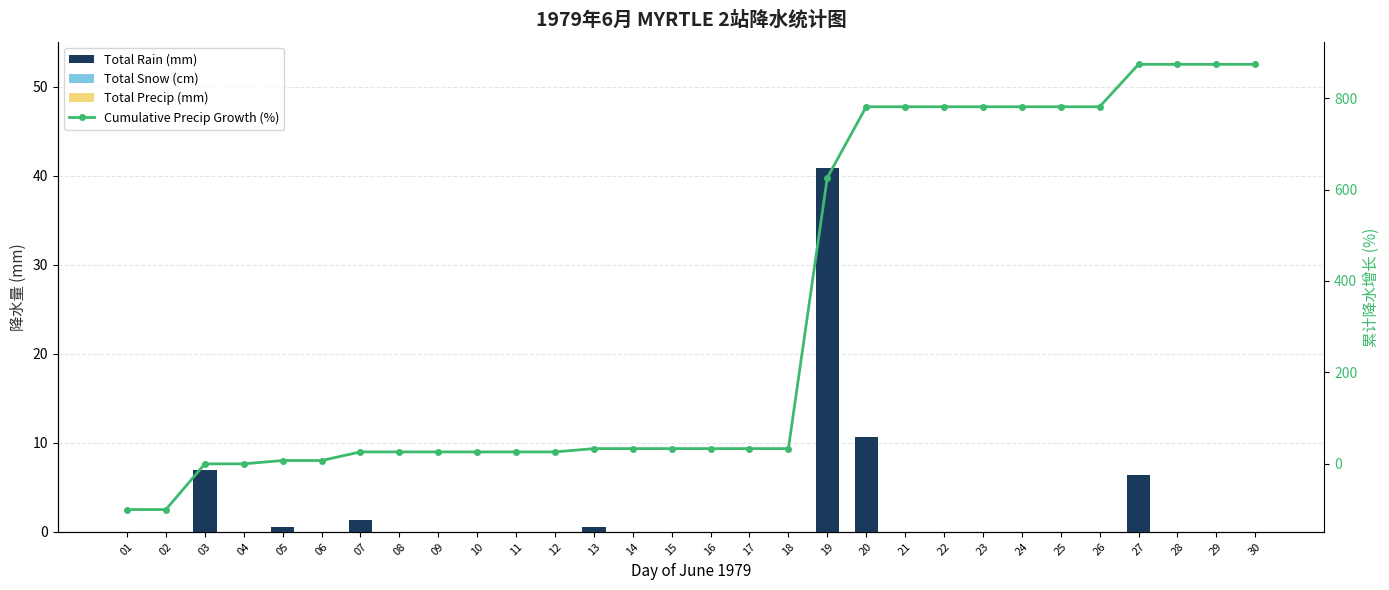

Does the chart contain stacked bars?

No